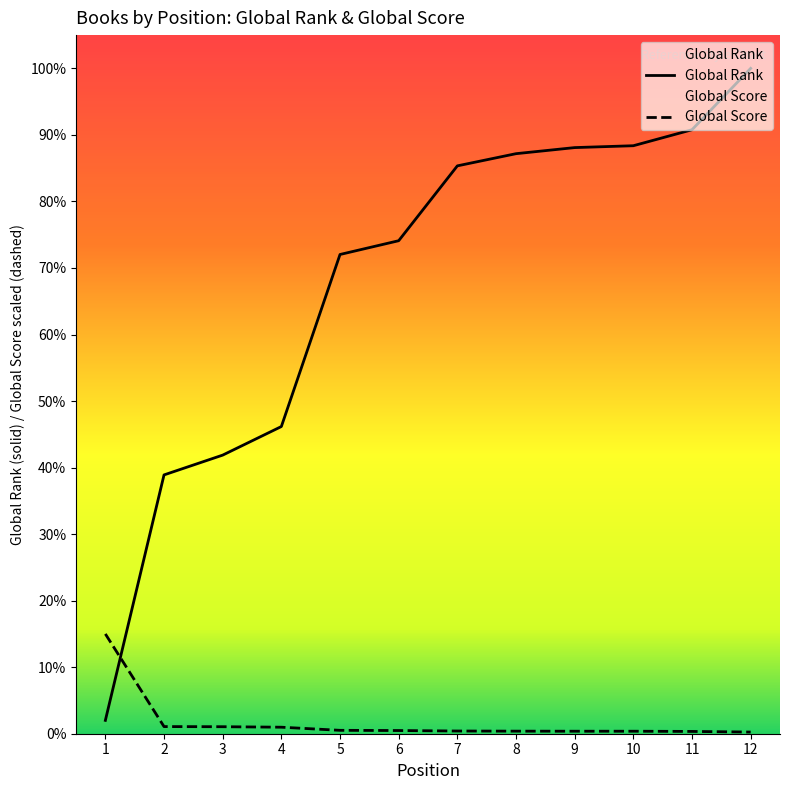

What are all the series names shown in the legend?

Global Rank, Global Score